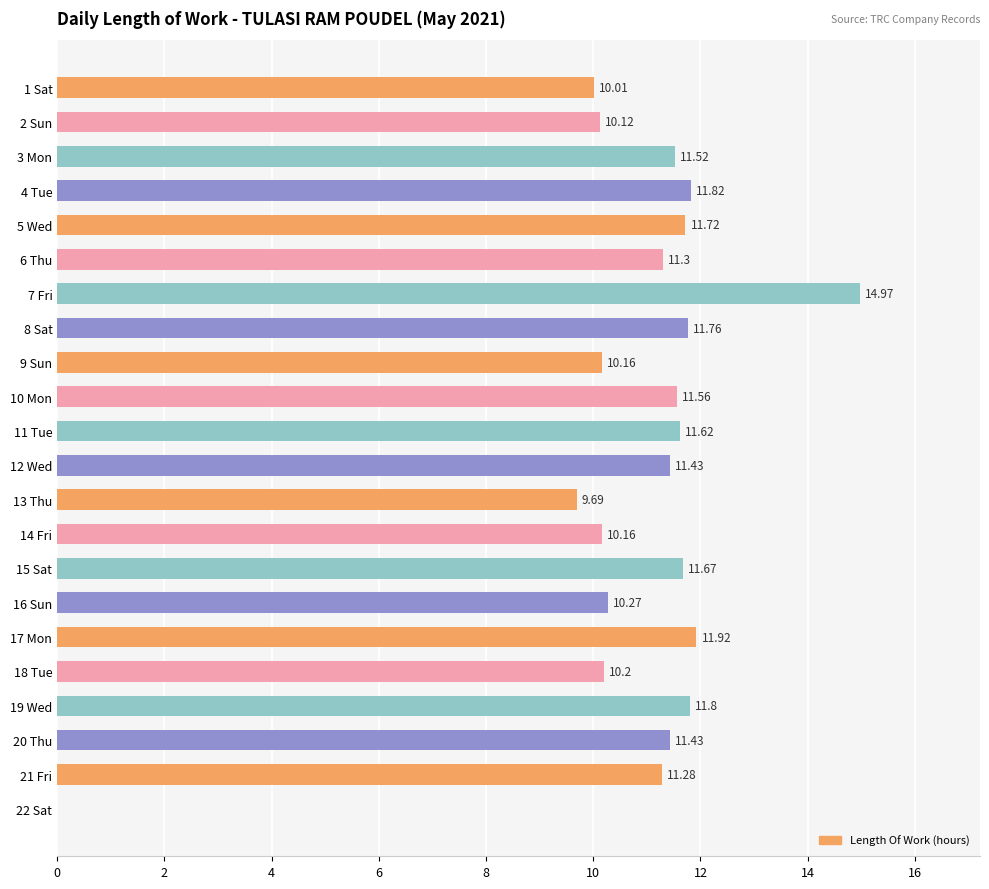

What is the ratio of the value at 20 Thu to the value at 14 Fri?

1.1